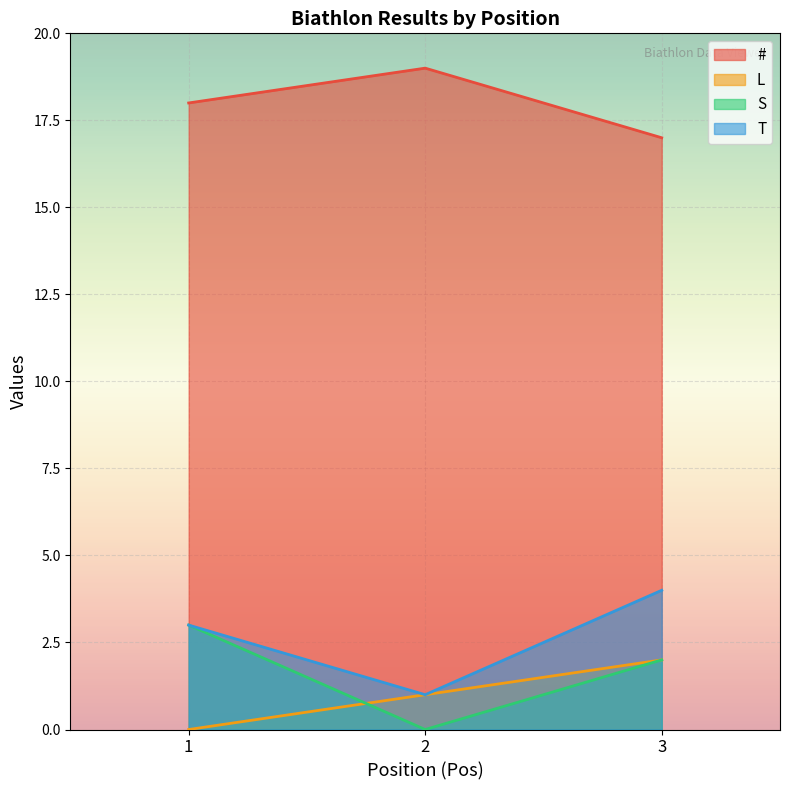

The T series shows 4 at 3. True or false?

True